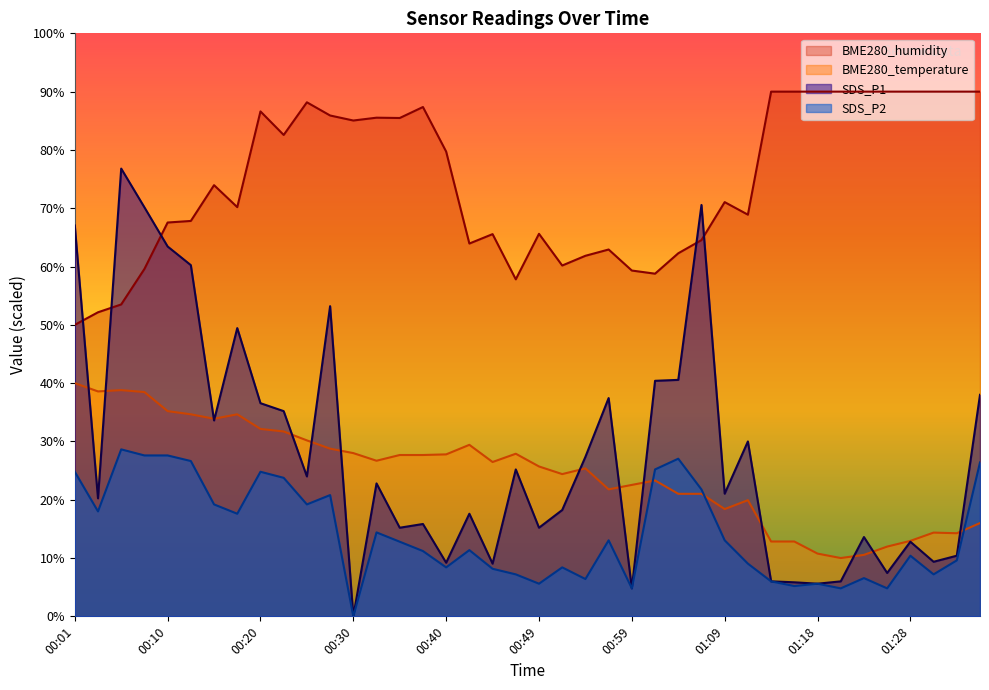

Reading right to left, transcribe all the data shown in this chart.

BME280_temperature: 16.0	14.3	14.4	12.9	12.0	10.5	10.0	10.8	12.8	12.8	19.9	18.4	21.0	21.0	23.3	22.5	21.8	25.4	24.4	25.7	27.9	26.5	29.4	27.8	27.7	27.7	26.7	28.0	28.8	30.2	31.7	32.1	34.7	33.9	34.7	35.2	38.5	38.8	38.6	40.0
BME280_humidity: 90.0	90.0	90.0	90.0	90.0	90.0	90.0	90.0	90.0	90.0	68.9	71.0	64.5	62.3	58.8	59.3	62.9	61.8	60.2	65.6	57.8	65.6	63.9	79.7	87.4	85.5	85.5	85.0	85.9	88.2	82.6	86.6	70.2	74.0	67.8	67.6	59.6	53.5	52.2	50.0
SDS_P1: 38.0	10.4	9.4	12.8	7.4	13.6	6.0	5.6	5.8	6.0	30.0	21.0	70.6	40.6	40.4	4.8	37.4	27.4	18.2	15.2	25.2	9.0	17.6	9.2	15.8	15.2	22.8	0.0	53.2	24.0	35.2	36.6	49.4	33.6	60.2	63.4	70.2	76.8	20.2	67.0
SDS_P2: 26.4	9.6	7.2	10.4	4.8	6.6	4.8	5.6	5.2	6.0	9.0	13.0	21.8	27.0	25.2	4.8	13.0	6.4	8.4	5.6	7.2	8.2	11.4	8.4	11.2	12.8	14.4	0.0	20.8	19.2	23.8	24.8	17.6	19.2	26.6	27.6	27.6	28.6	18.0	24.8